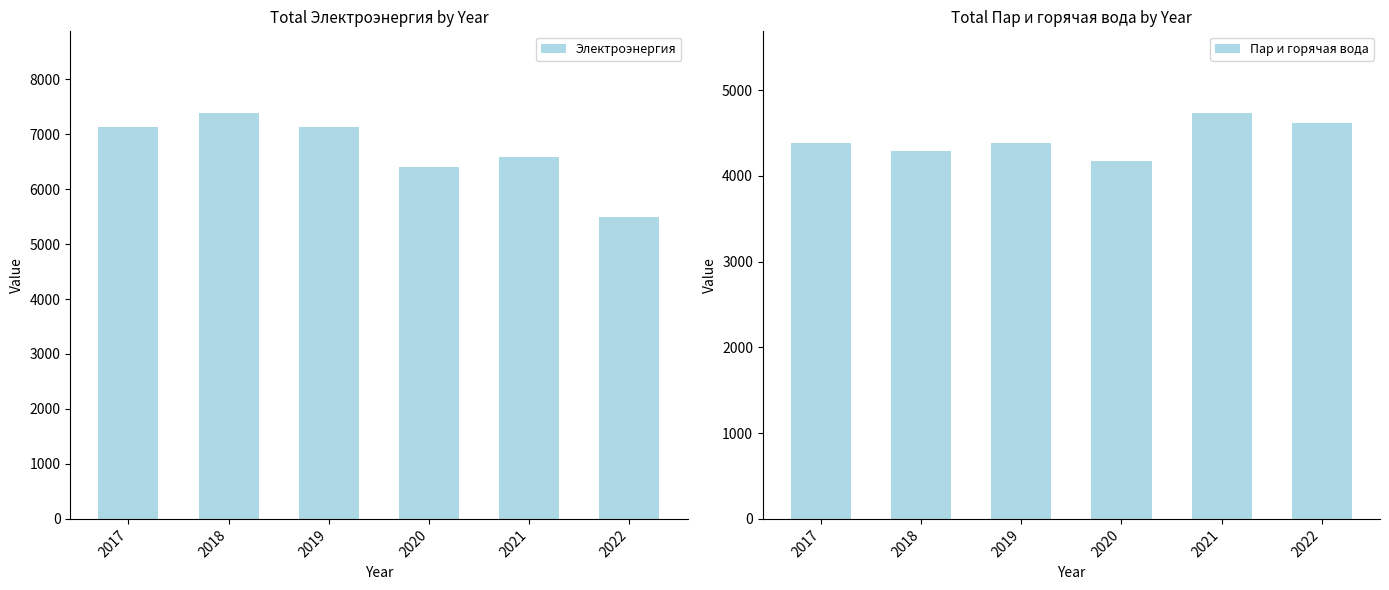

What is the difference between the maximum and second lowest values in the Электроэнергия series?

994.9